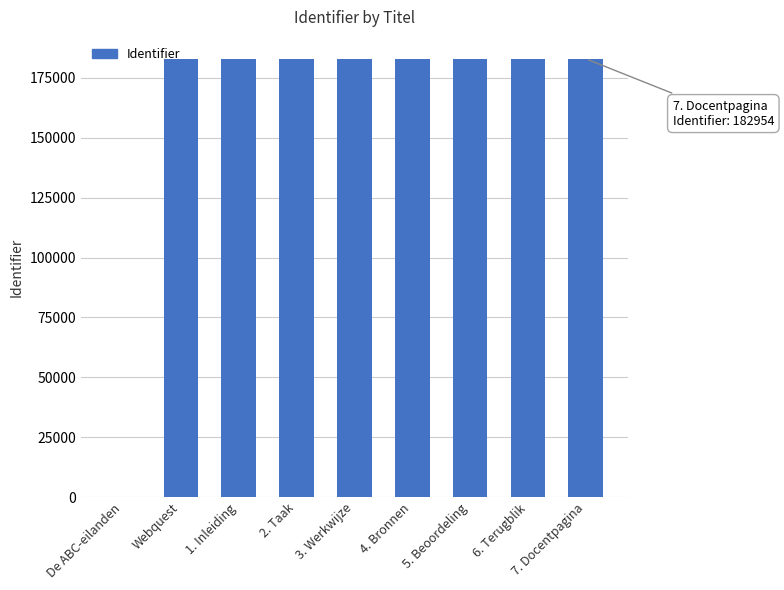

Are the bars grouped side by side (vs. stacked)?

No